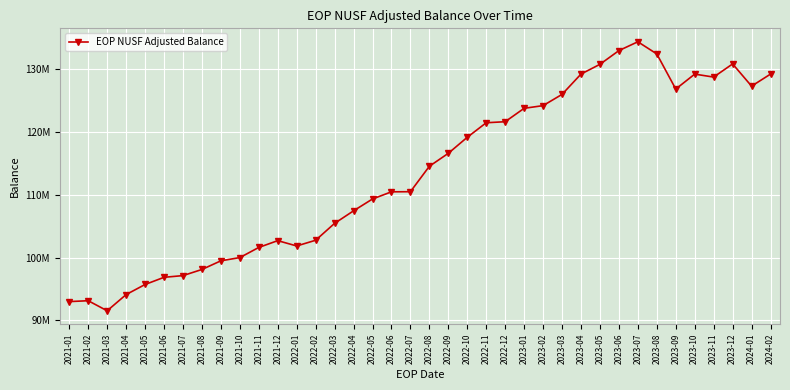

List the labels in order of value, largest first.

2023-07, 2023-06, 2023-08, 2023-12, 2023-05, 2023-04, 2024-02, 2023-10, 2023-11, 2024-01, 2023-09, 2023-03, 2023-02, 2023-01, 2022-12, 2022-11, 2022-10, 2022-09, 2022-08, 2022-07, 2022-06, 2022-05, 2022-04, 2022-03, 2022-02, 2021-12, 2022-01, 2021-11, 2021-10, 2021-09, 2021-08, 2021-07, 2021-06, 2021-05, 2021-04, 2021-02, 2021-01, 2021-03